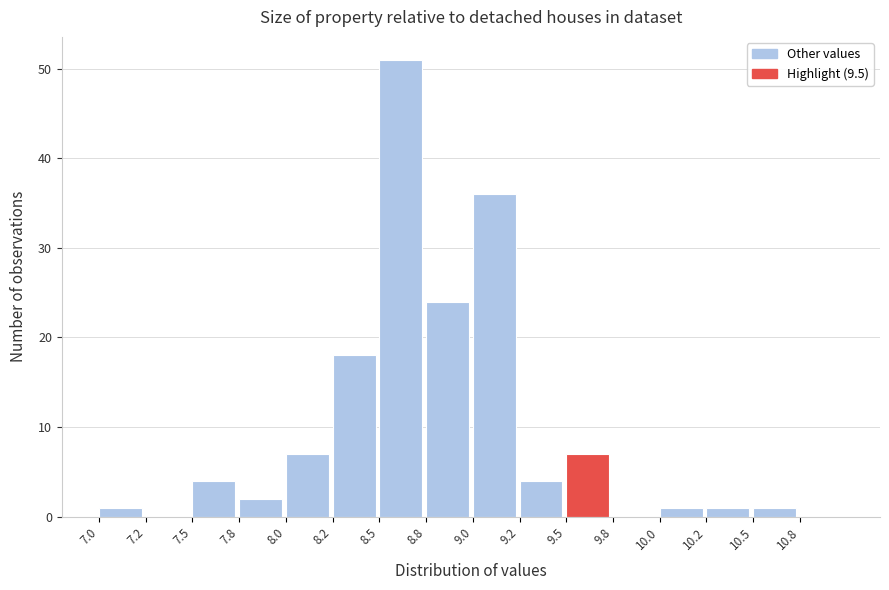

Reading left to right, extract all data points from this chart.

7.0=1	7.2=0	7.5=4	7.8=2	8.0=7	8.2=18	8.5=51	8.8=24	9.0=36	9.2=4	9.5=7	9.8=0	10.0=1	10.2=1	10.5=1	10.8=0